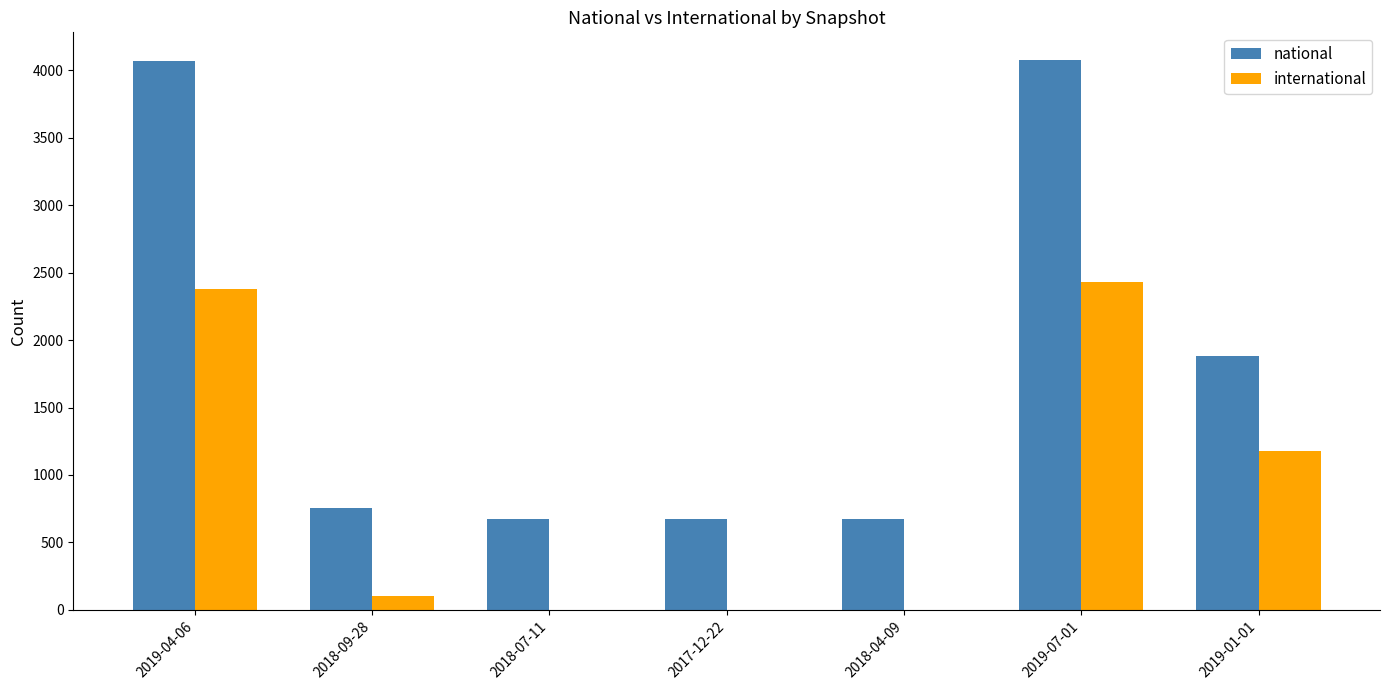

Between 2018-04-09 and 2019-01-01, which series saw the biggest shift?

national